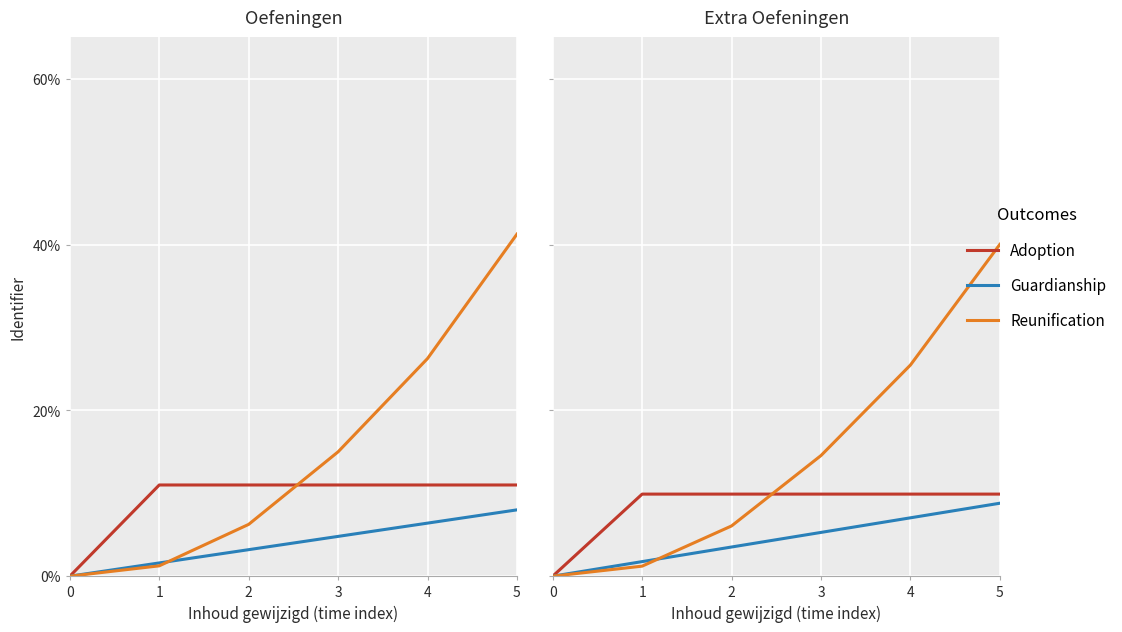

At which category does the chart reach its peak across all series?

5